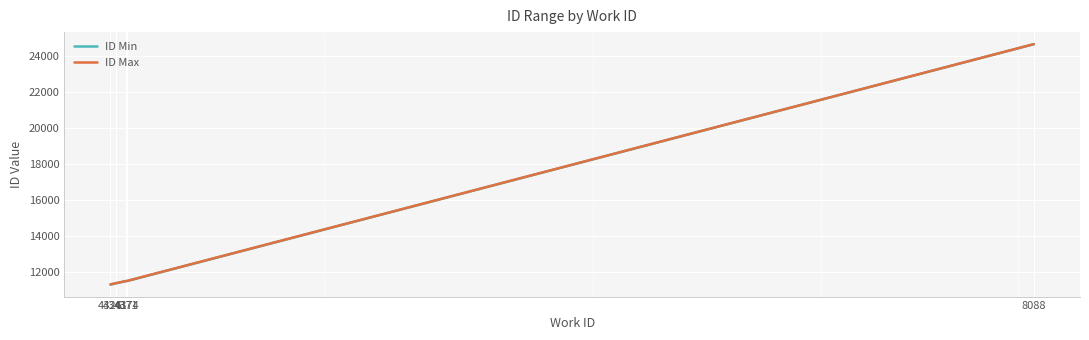

What is the lowest value of the ID Min series?

11299